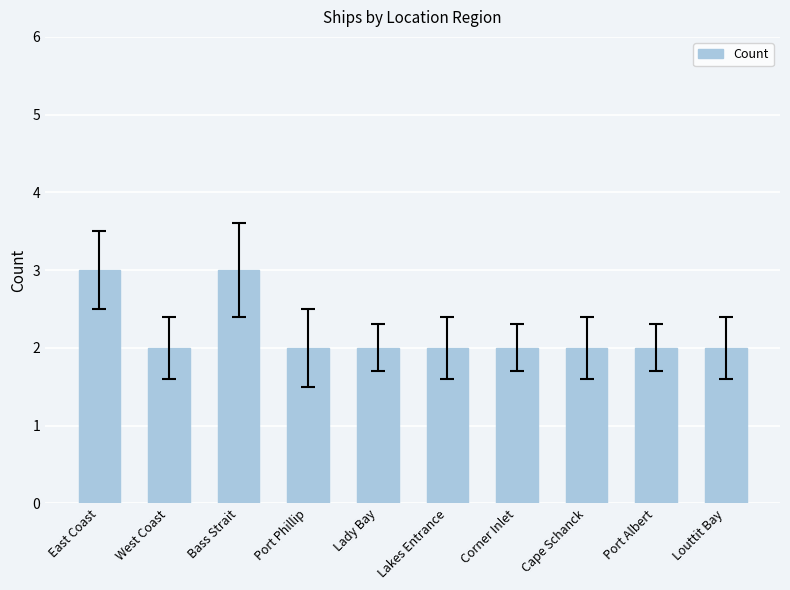

What is the difference between the maximum and second lowest values?

1